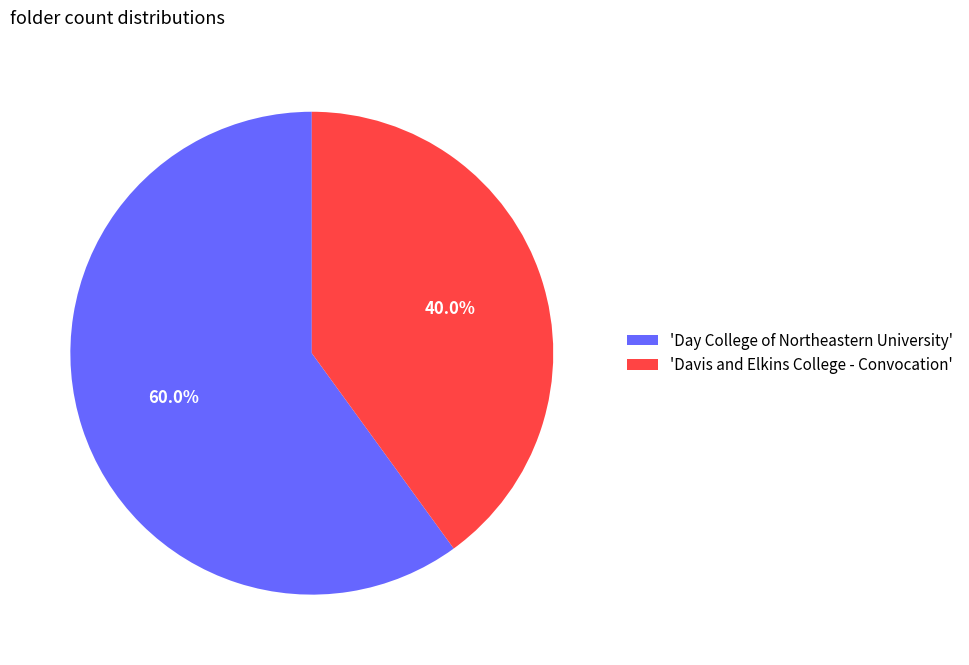

Combined, do 'Day College of Northeastern University' and 'Davis and Elkins College - Convocation' account for over 50%?

Yes